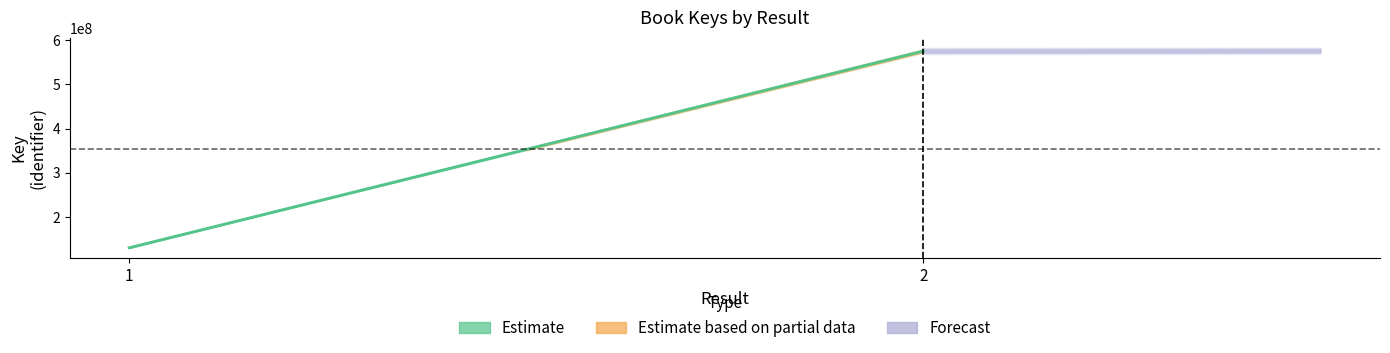

Rank the categories by value from lowest to highest.

1, 2